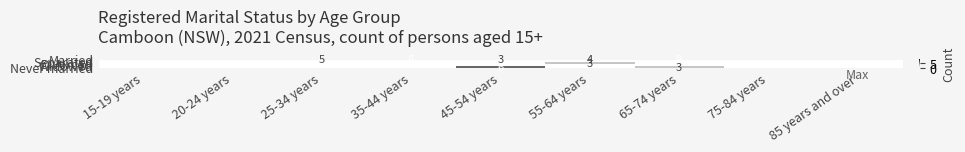

Is it true that Never married equals 4 at 45-54 years?

False